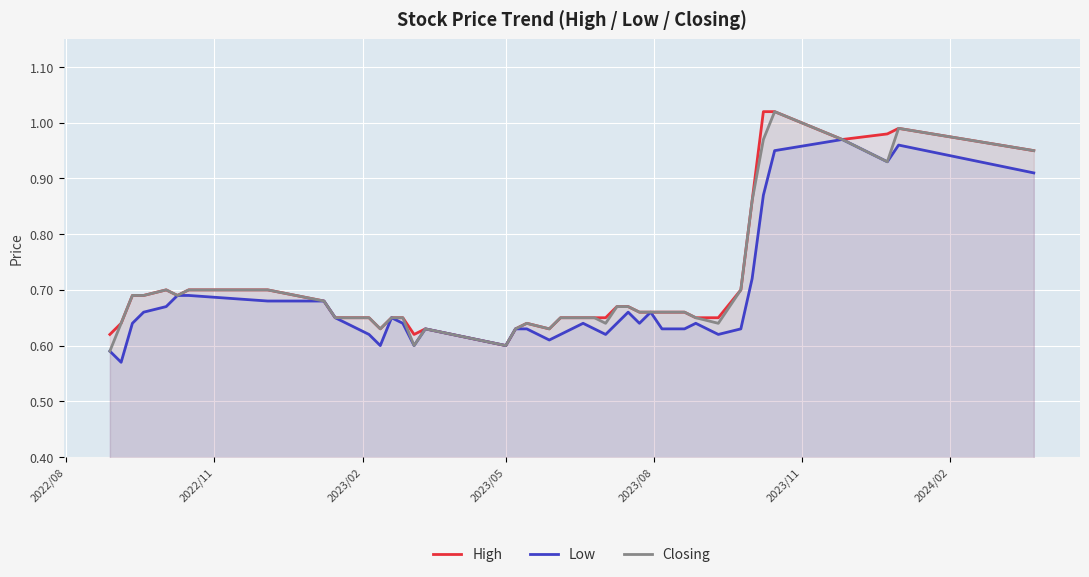

True or false: High and Low cross at least once.

False